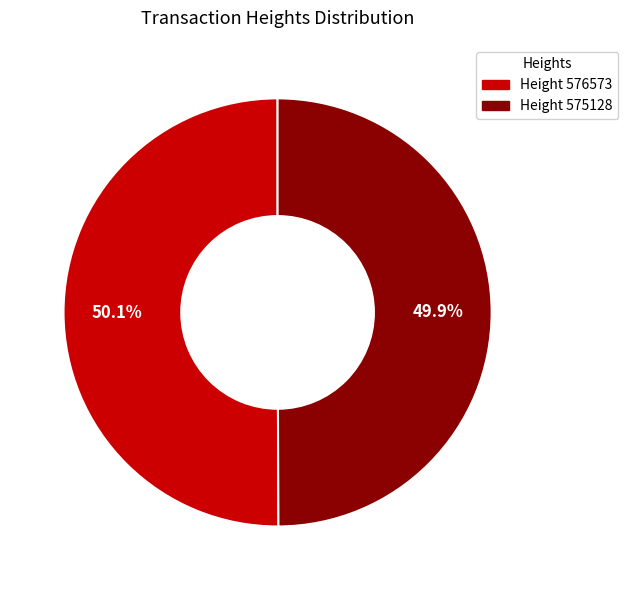

Does any single category account for the majority?

Yes